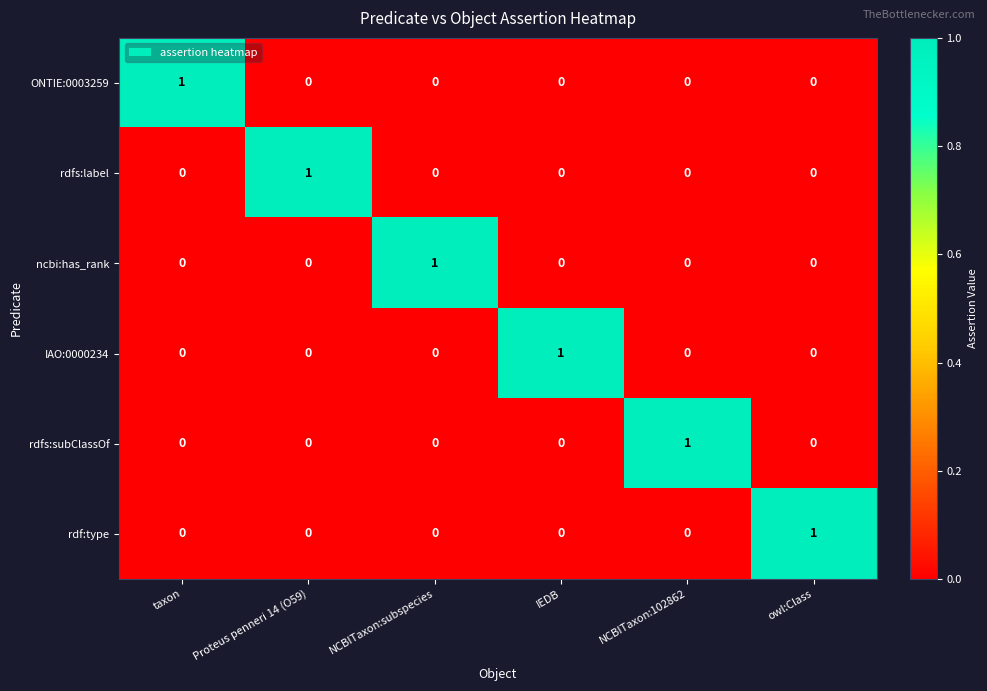

How many ncbi:has_rank values are between 0 and 1?

6